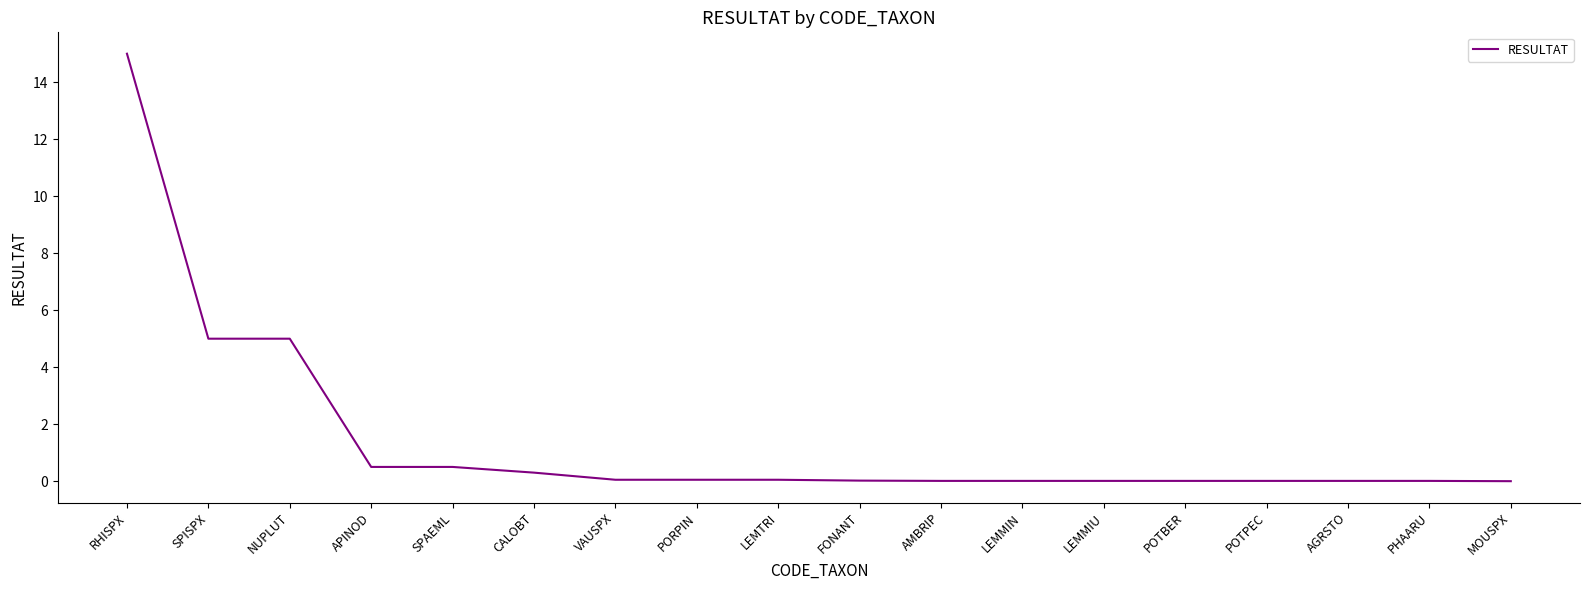

Read the value at SPAEML.

0.5